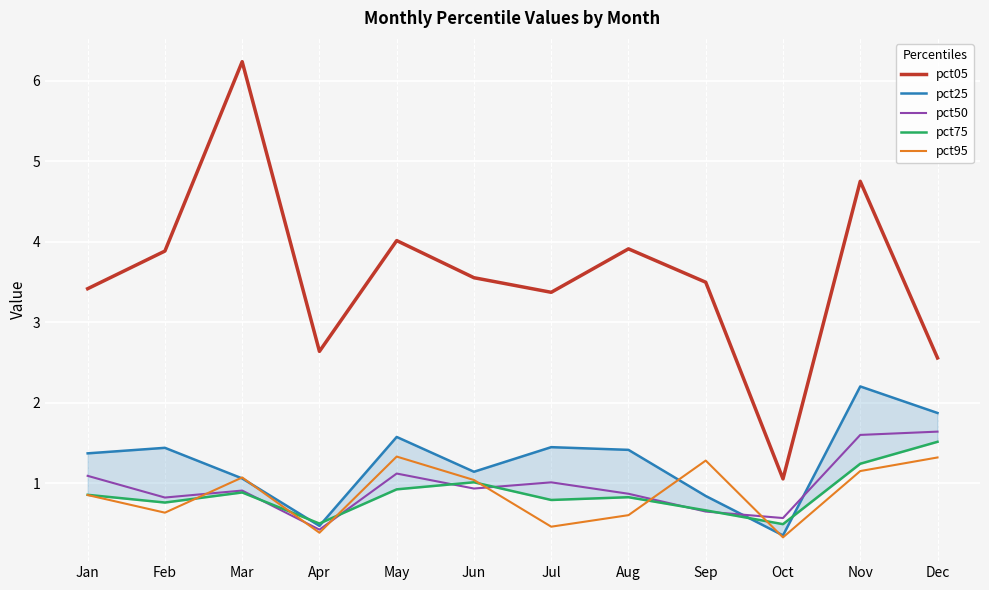

What is the total value across all series at Sep?

6.9